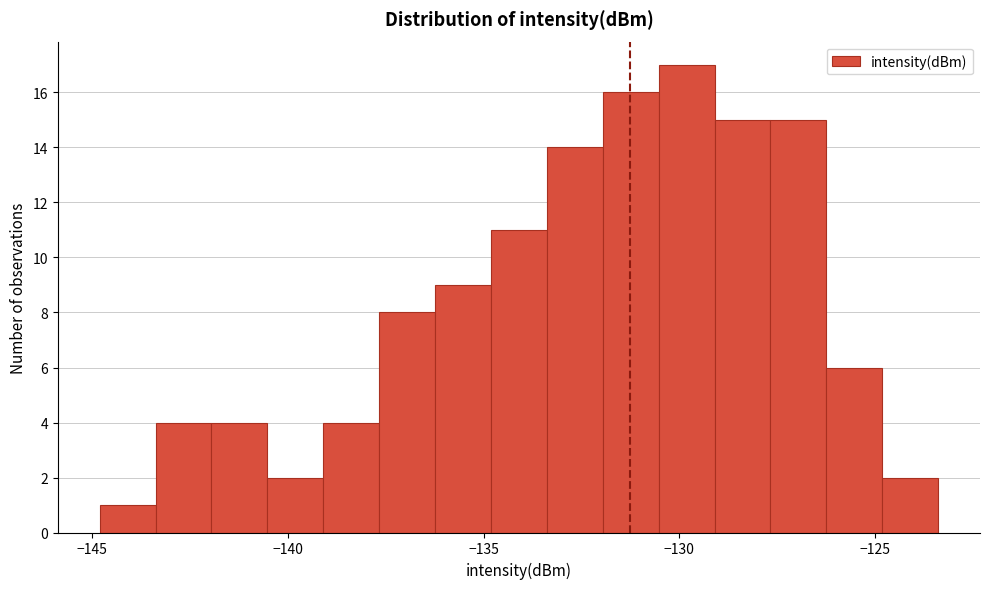

Around what value on the x-axis is the tallest bar? Give the approximate position of its centre, as read against the axis.

-130.0